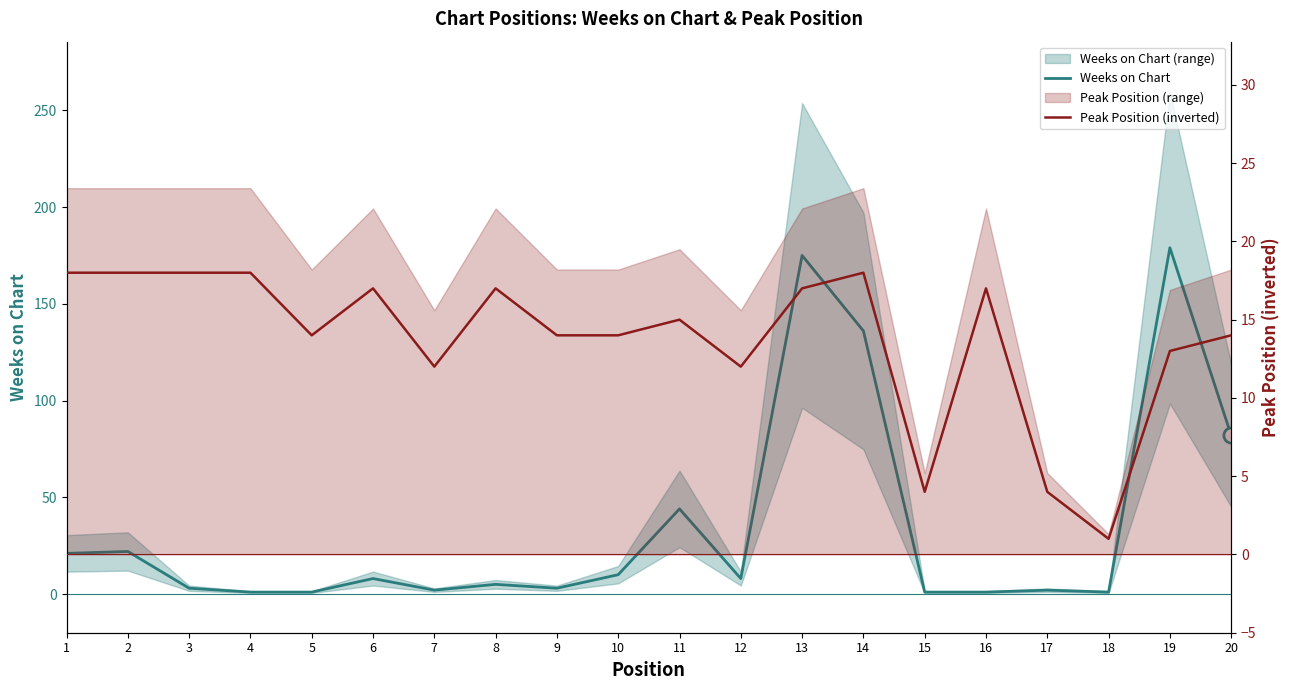

What is the total value across all series at 4?

19